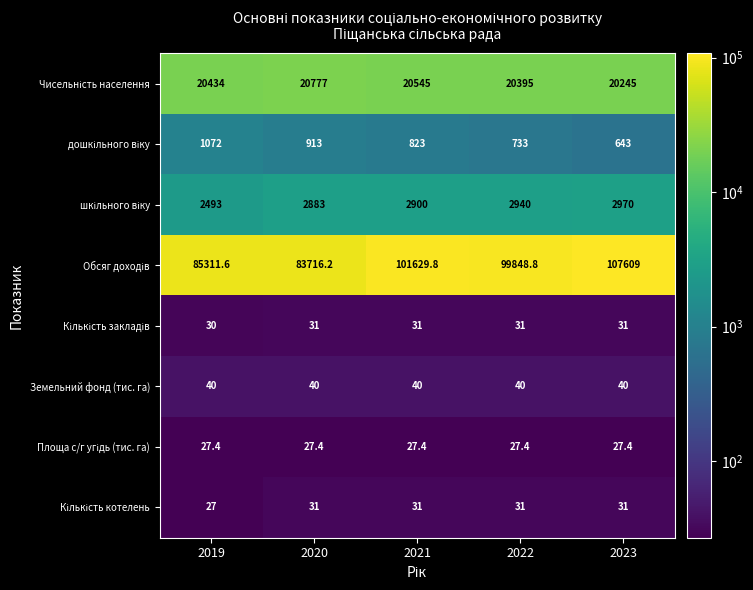

At which category is the sum across all series the highest?

2023